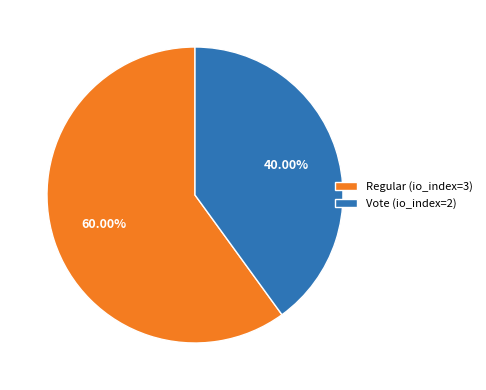

What is the ratio of the value at Vote (io_index=2) to the value at Regular (io_index=3)?

0.7